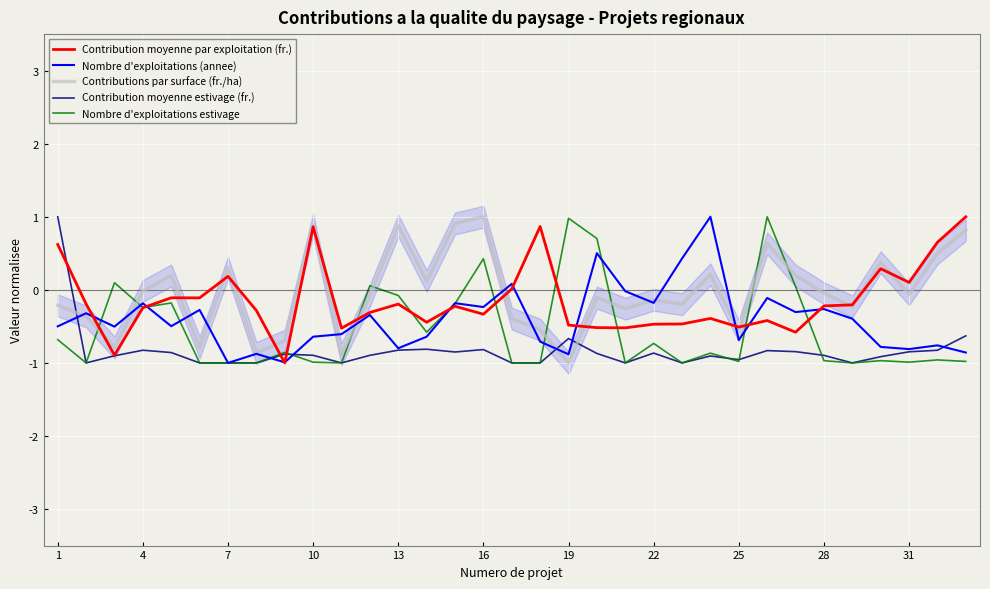

Rank the series at 32 from lowest to highest value.

Nombre d'exploitations estivage, Nombre d'exploitations (annee), Contribution moyenne estivage (fr.), Contributions par surface (fr./ha), Contribution moyenne par exploitation (fr.)